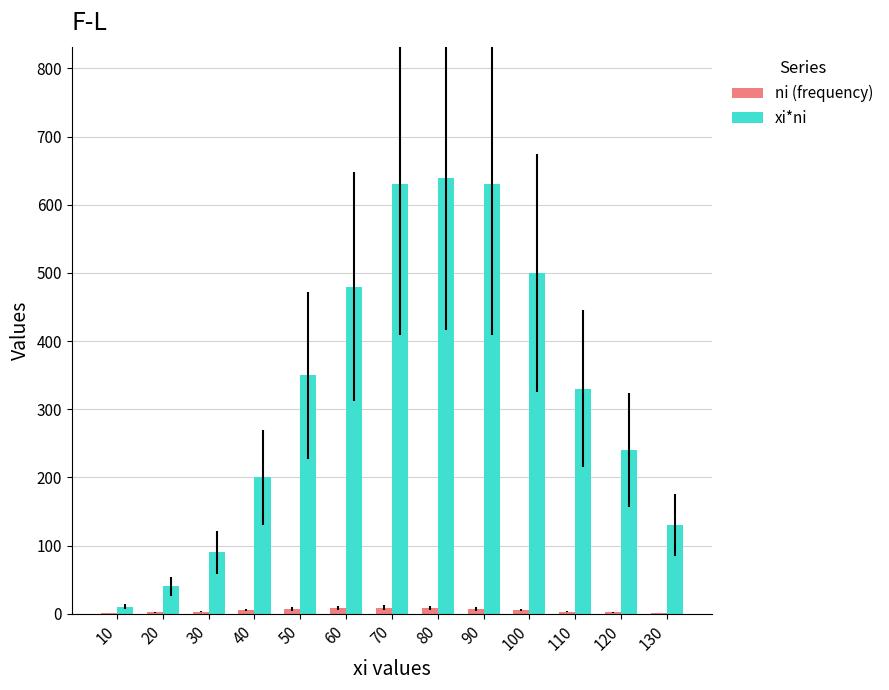

The xi*ni series shows 500 at 100. True or false?

True